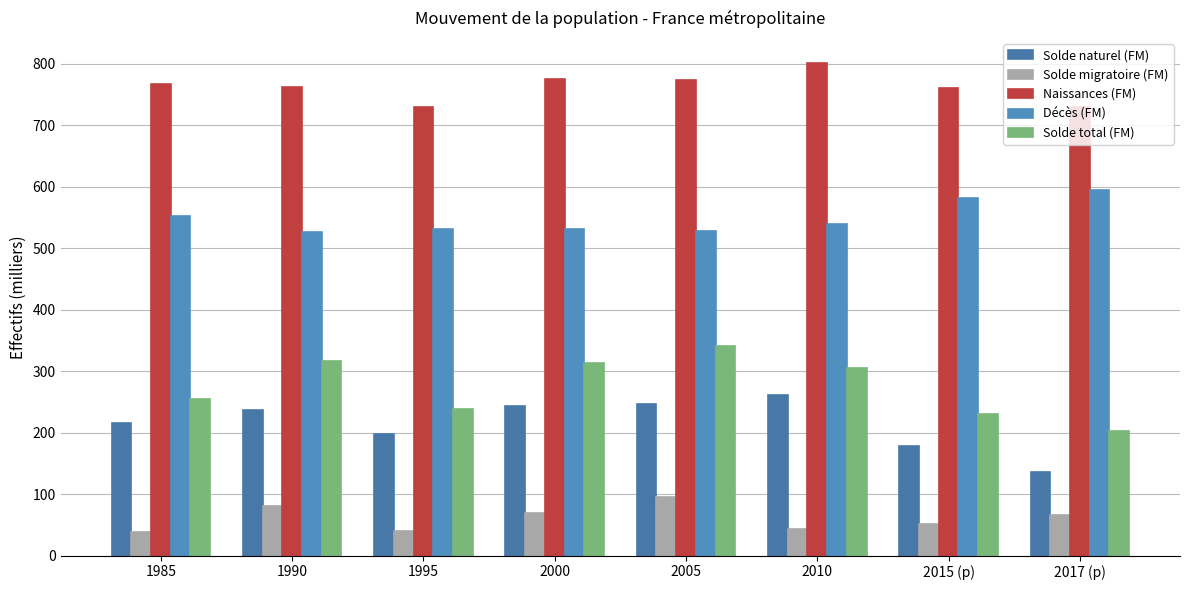

Which series has the largest total across all categories?

Naissances (FM)